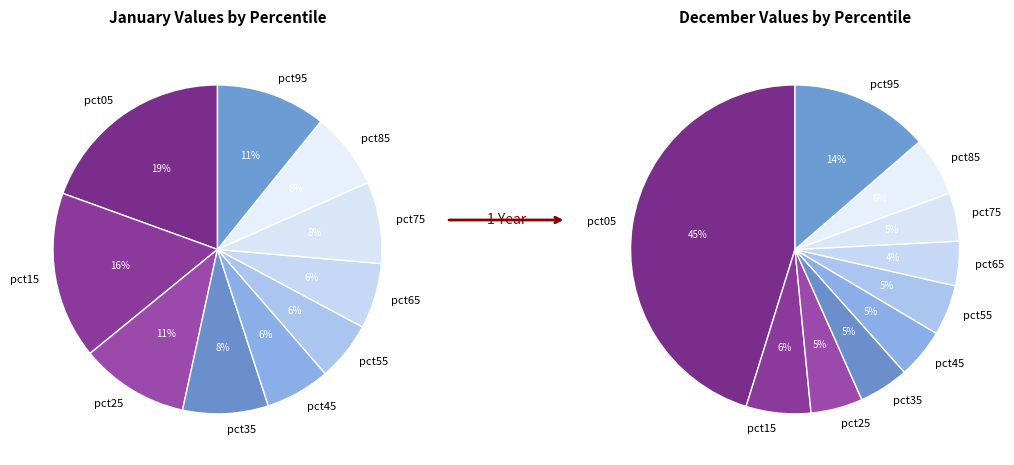

Does 7 represent more than half of the total?

No